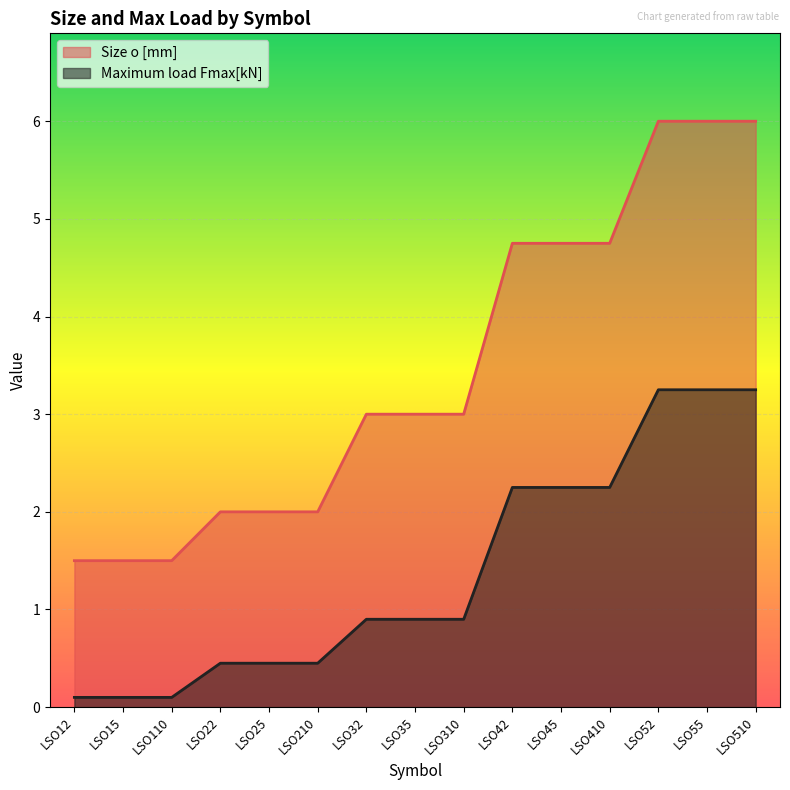

What position from the left is LSO410?

12